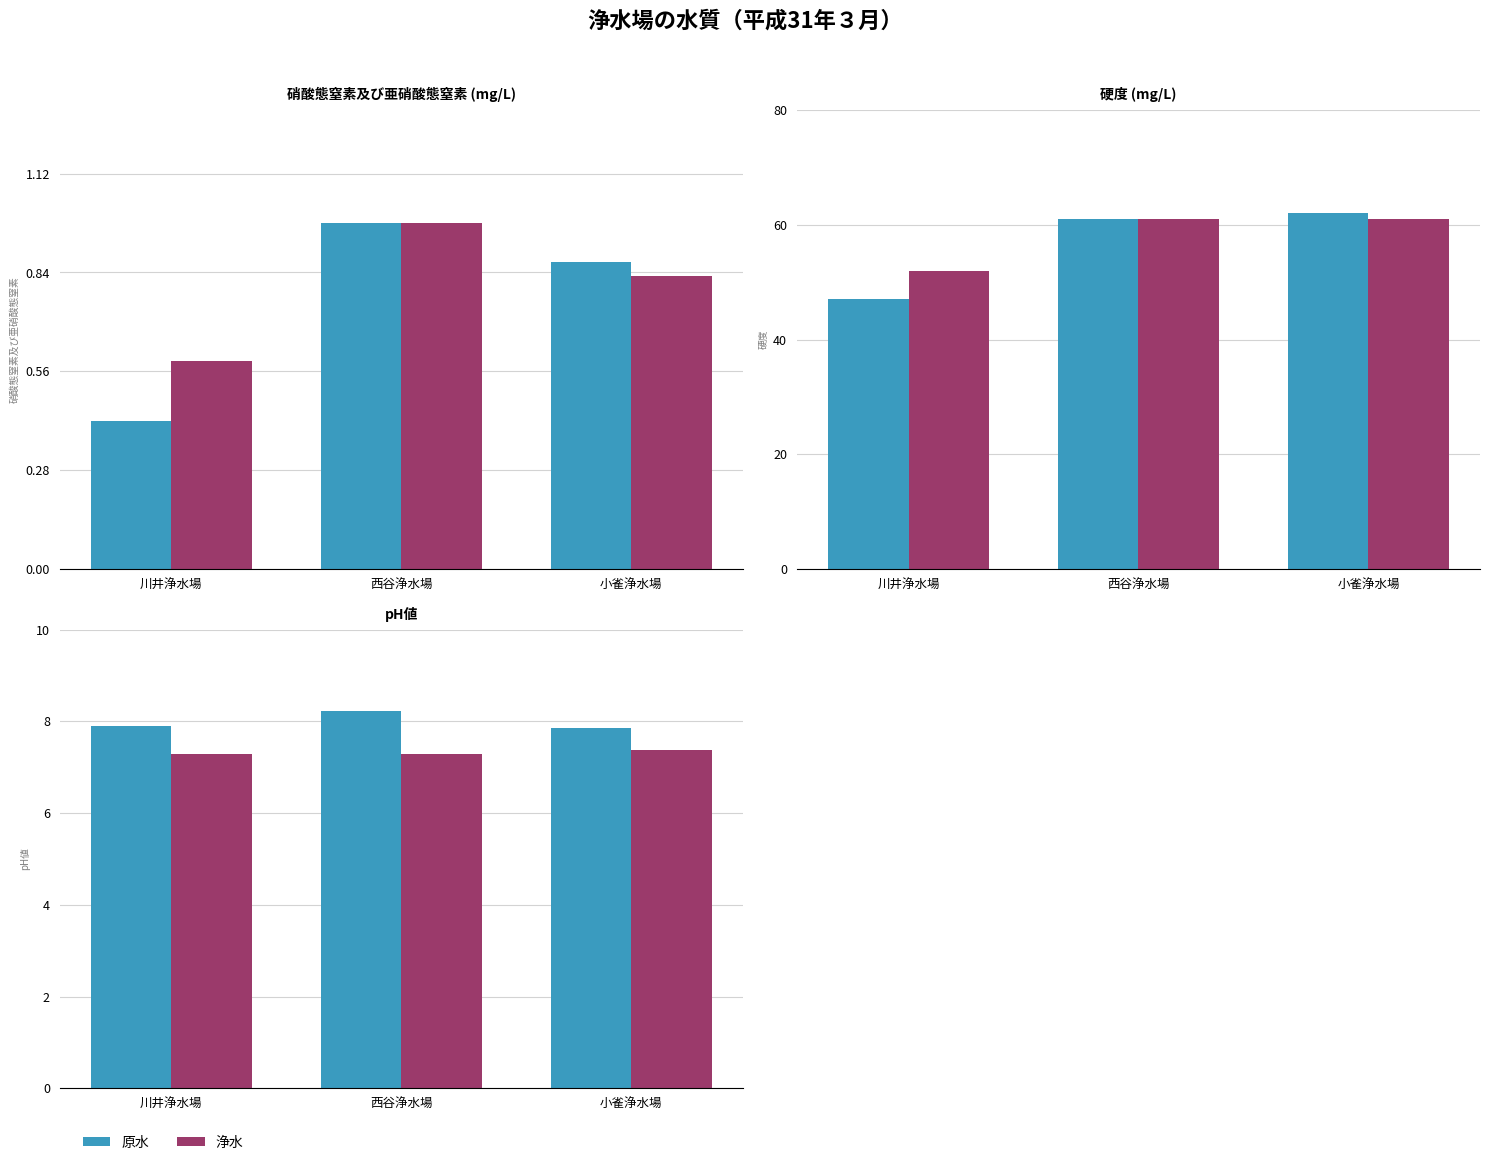

At which label is 原水 closest to 8?

川井浄水場